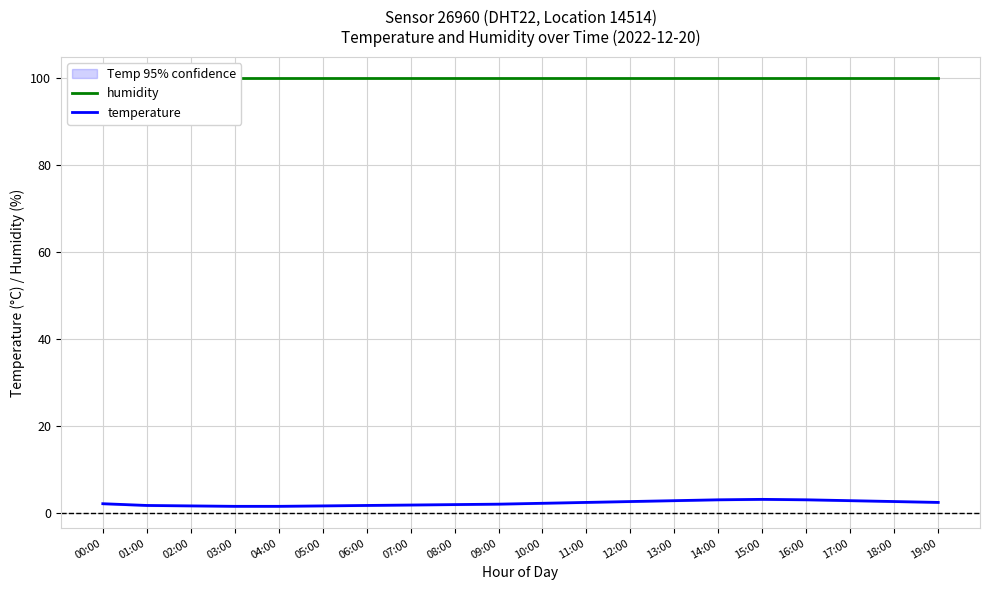

True or false: humidity has a value of 99.9 at 18:00.

True